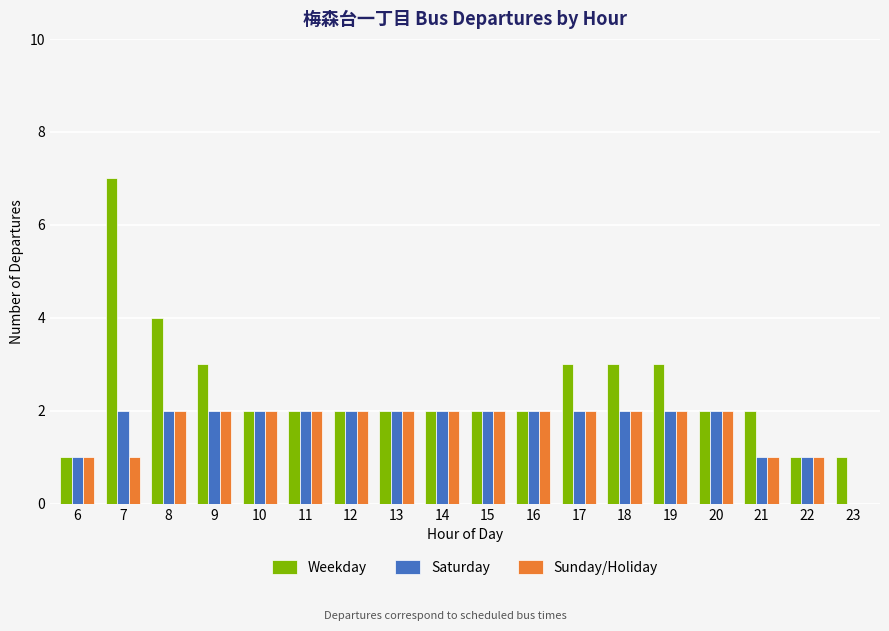

Is it true that Sunday/Holiday equals 1 at 7?

True